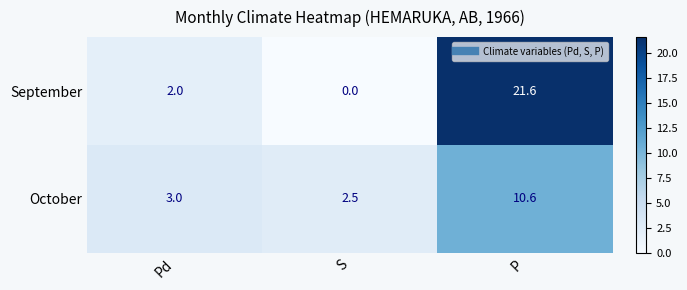

What is the sum of the September values at P and Pd?

23.6